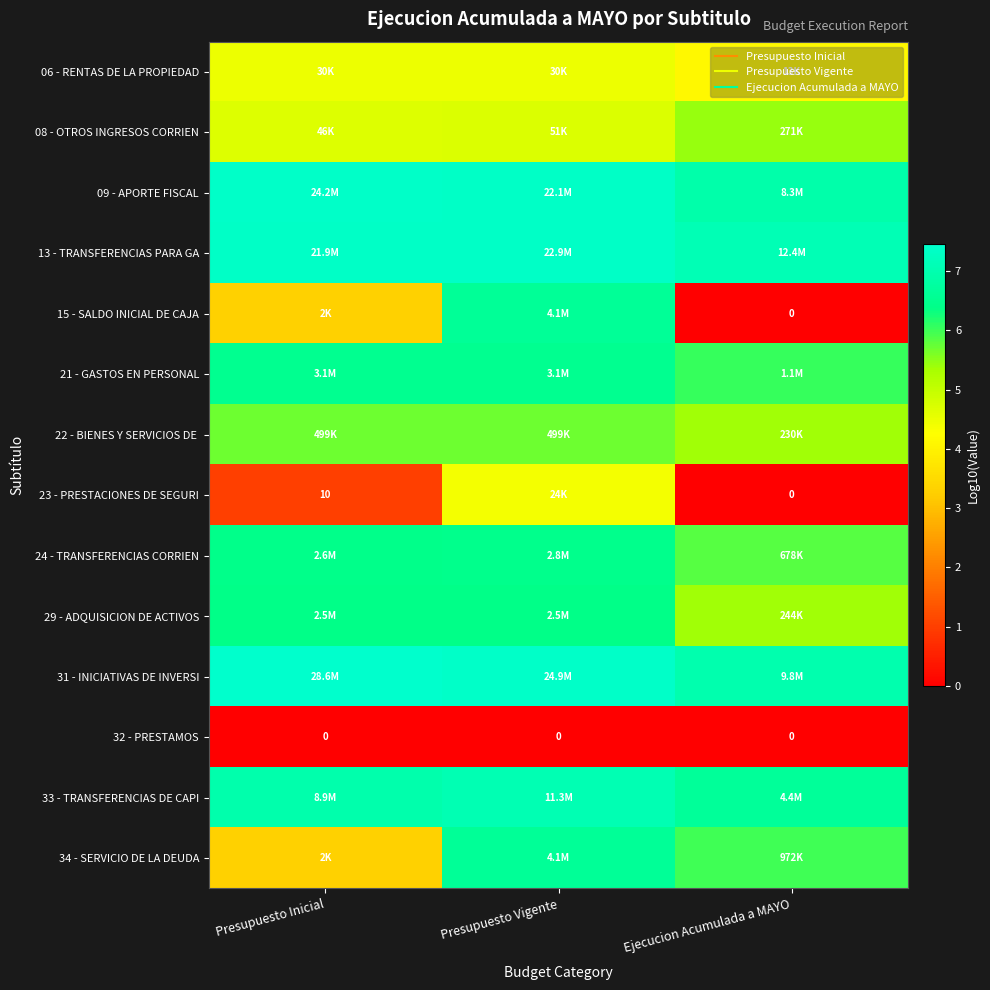

What is the average value of the 33 - TRANSFERENCIAS DE CAPI series?

6.9